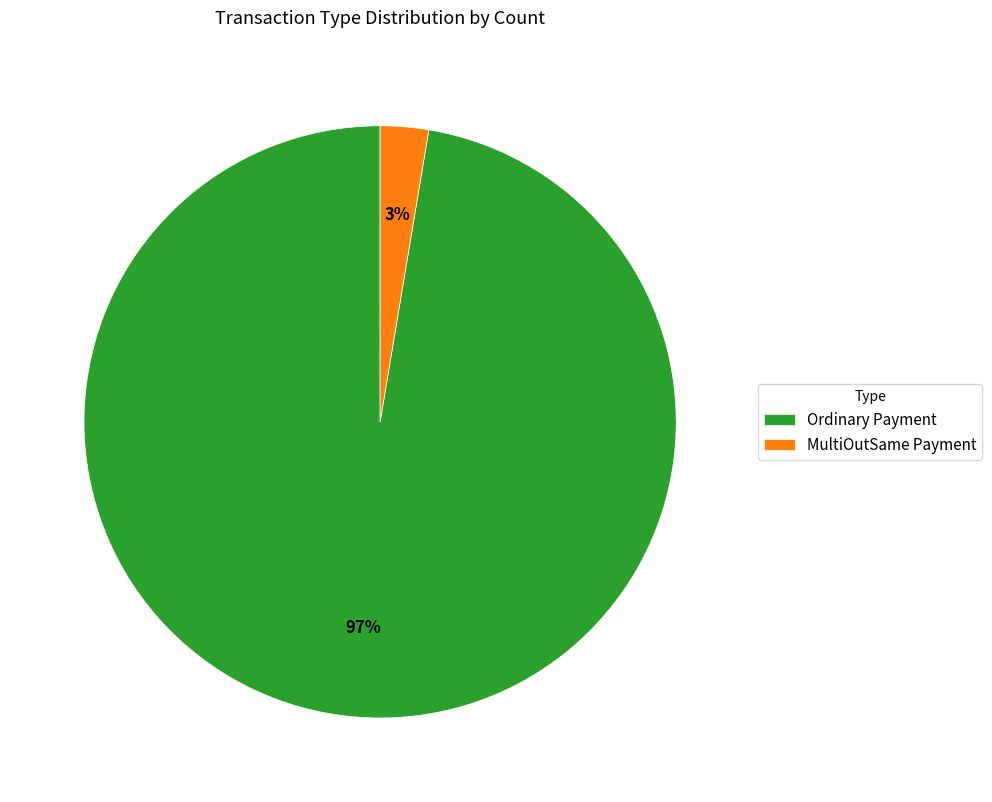

Combined, do Ordinary Payment and MultiOutSame Payment account for over 50%?

Yes